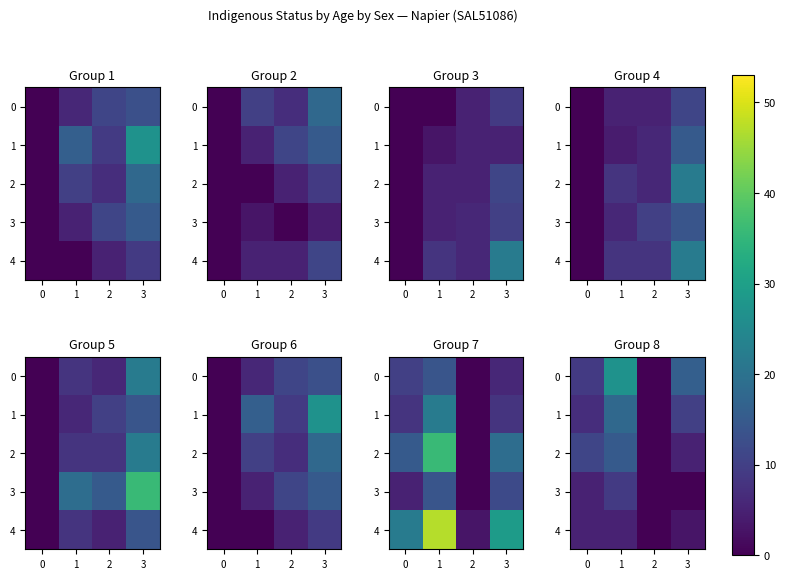

What is the difference between the maximum and minimum values in the 2 series?

15